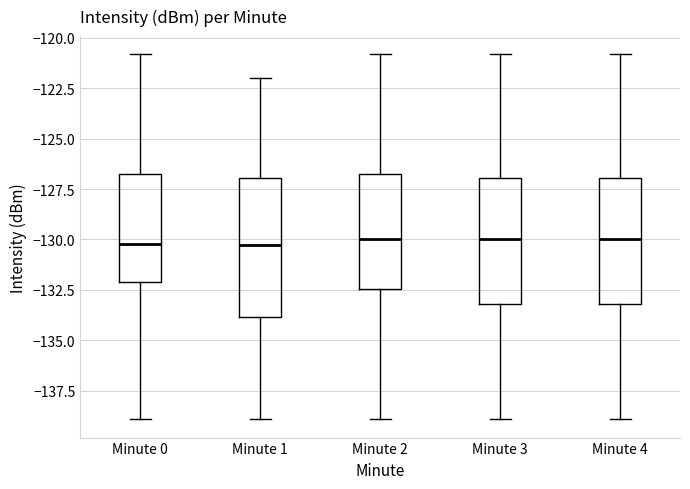

Reading left to right, transcribe this box plot: for each box, give where its median line is, the range the box spans, and where its two whiskers end, as read against the y-axis. The values are not printed on the chart, so give them approximately, as read against the axis.

Minute 0: median -130.0, box -132.0 to -126.5, whiskers -139.0 to -121.0
Minute 1: median -130.5, box -134.0 to -127.0, whiskers -139.0 to -122.0
Minute 2: median -130.0, box -132.5 to -126.5, whiskers -139.0 to -121.0
Minute 3: median -130.0, box -133.0 to -127.0, whiskers -139.0 to -121.0
Minute 4: median -130.0, box -133.0 to -127.0, whiskers -139.0 to -121.0